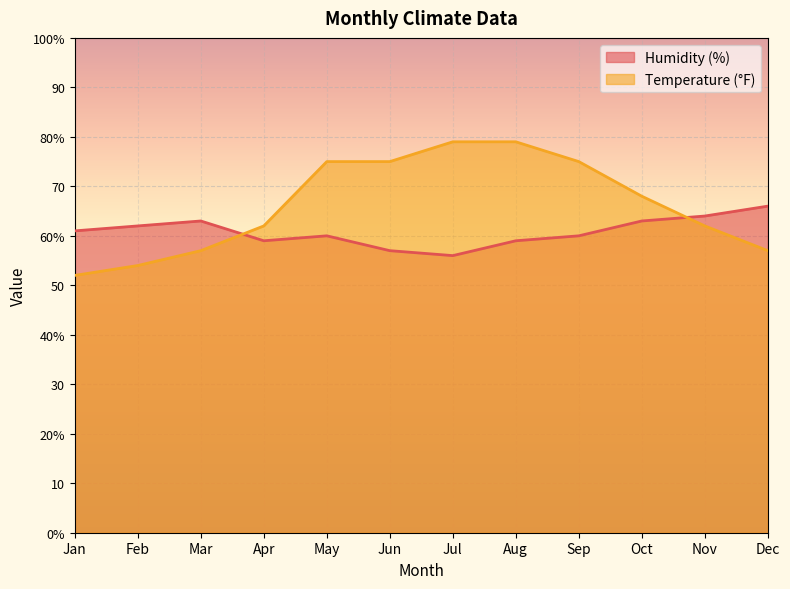

Where do Humidity (%) and Temperature (°F) first cross each other?

Mar and Apr